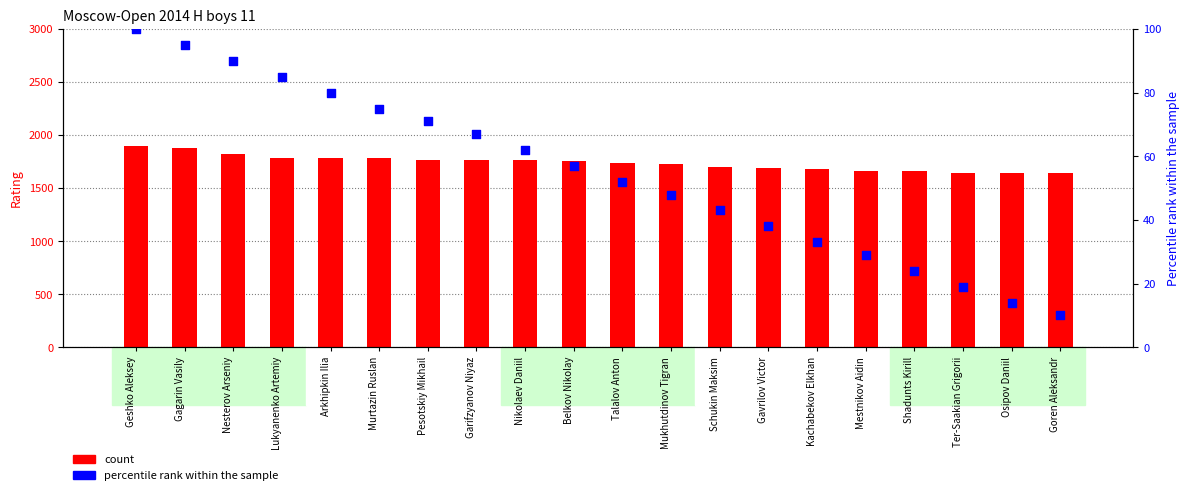

Which series reaches the minimum Y coordinate?

percentile rank within the sample